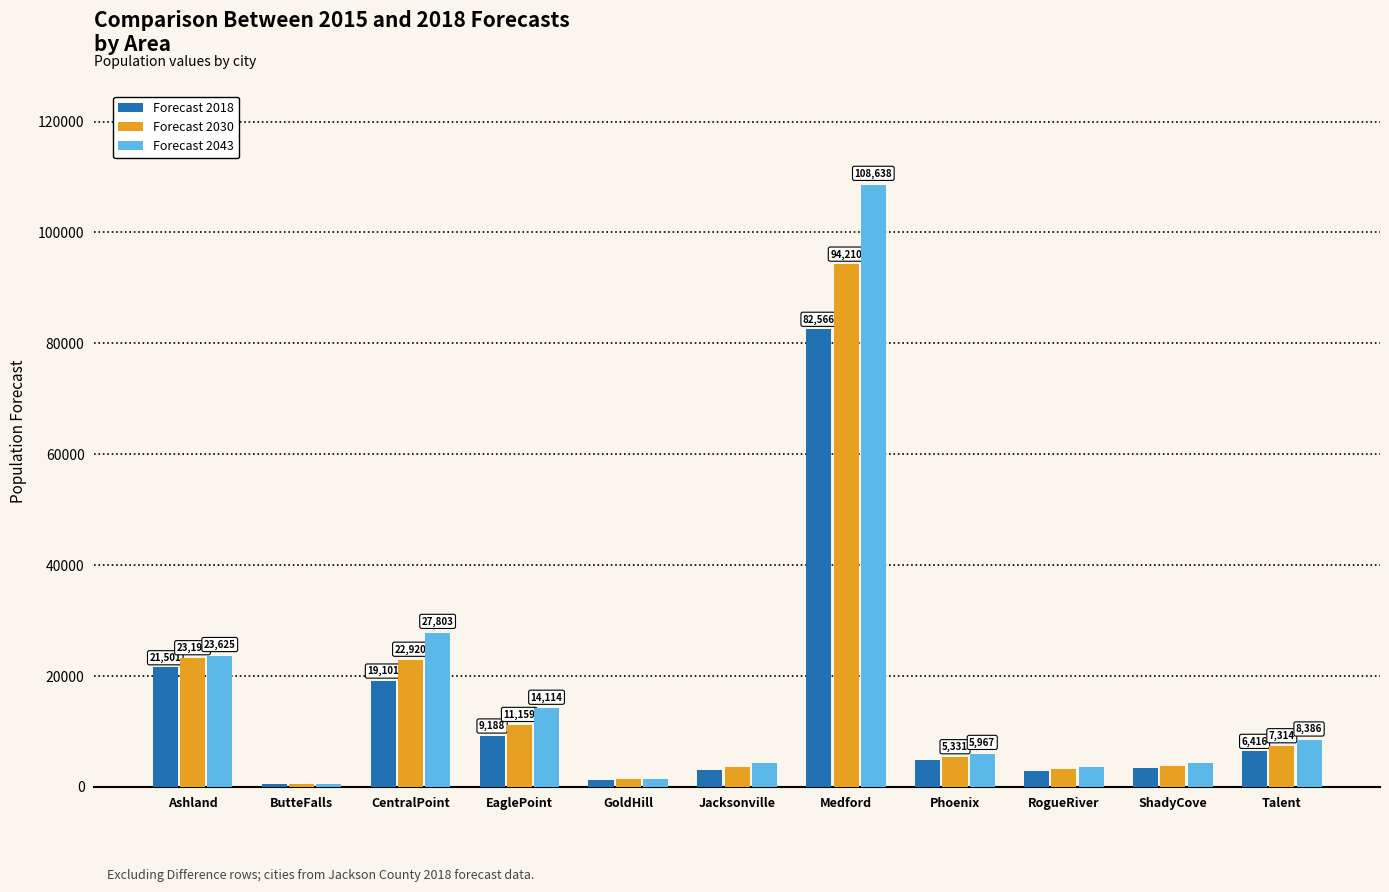

How many distinct data groups are displayed?

3